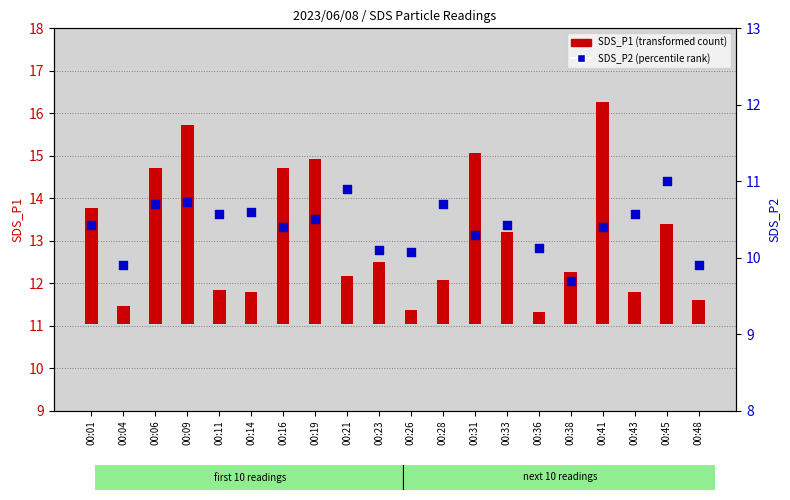

At which category is the sum across all series the highest?

00:41